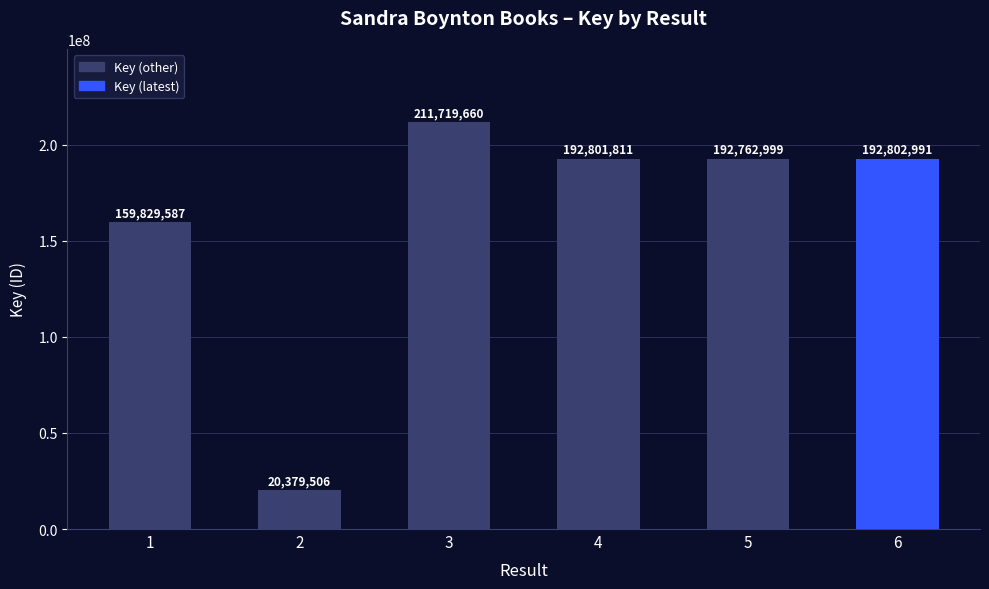

Rank the categories by value from lowest to highest.

2, 1, 5, 4, 6, 3